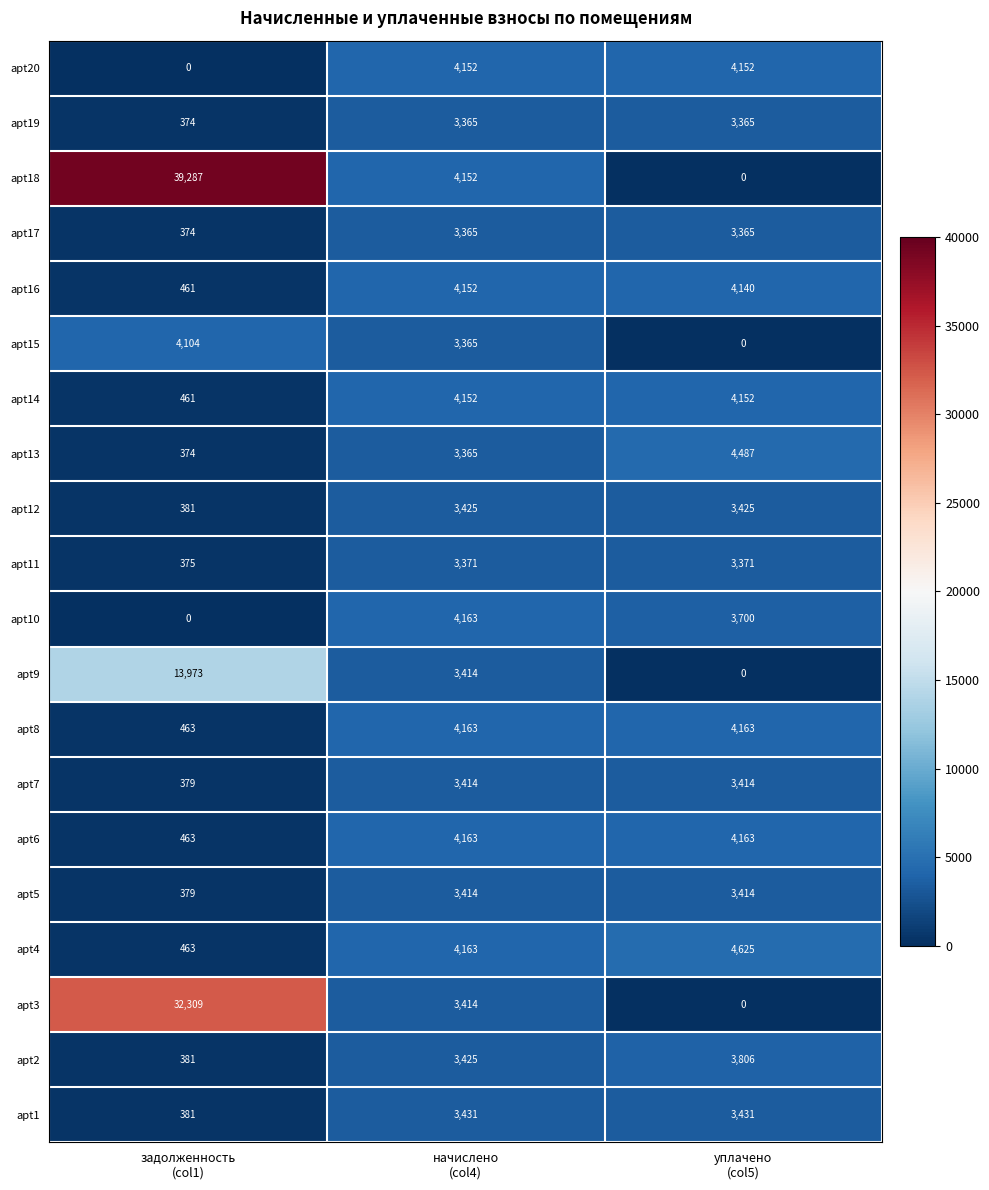

Which series has the largest total across all categories?

apt18